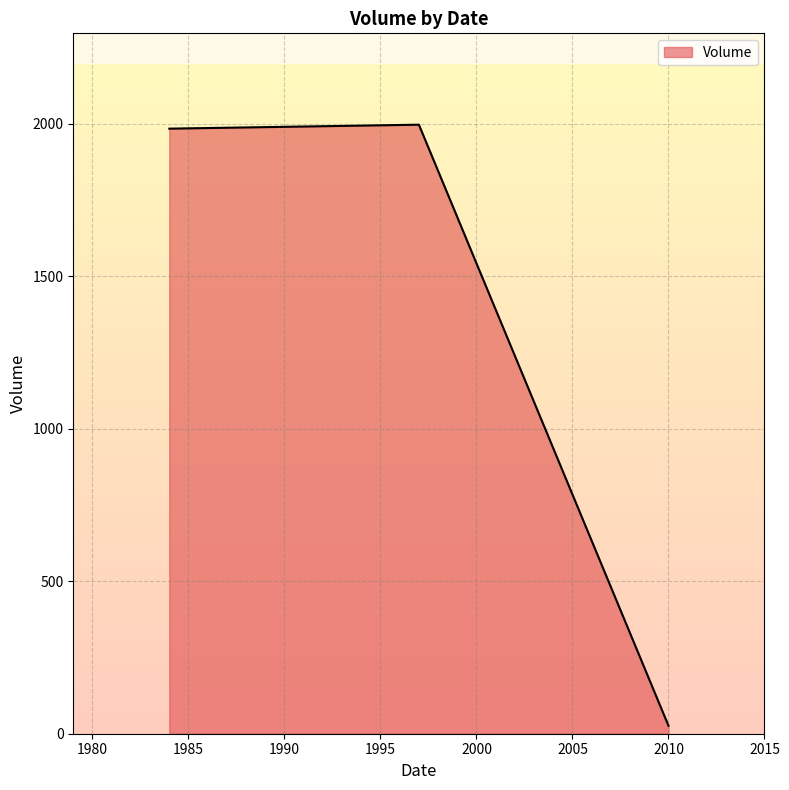

How many values are below 1984?

1